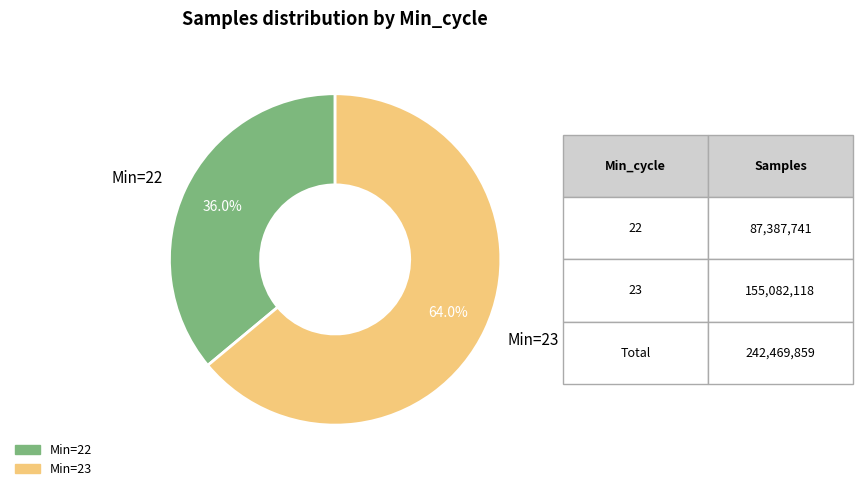

Does any single category account for the majority?

Yes